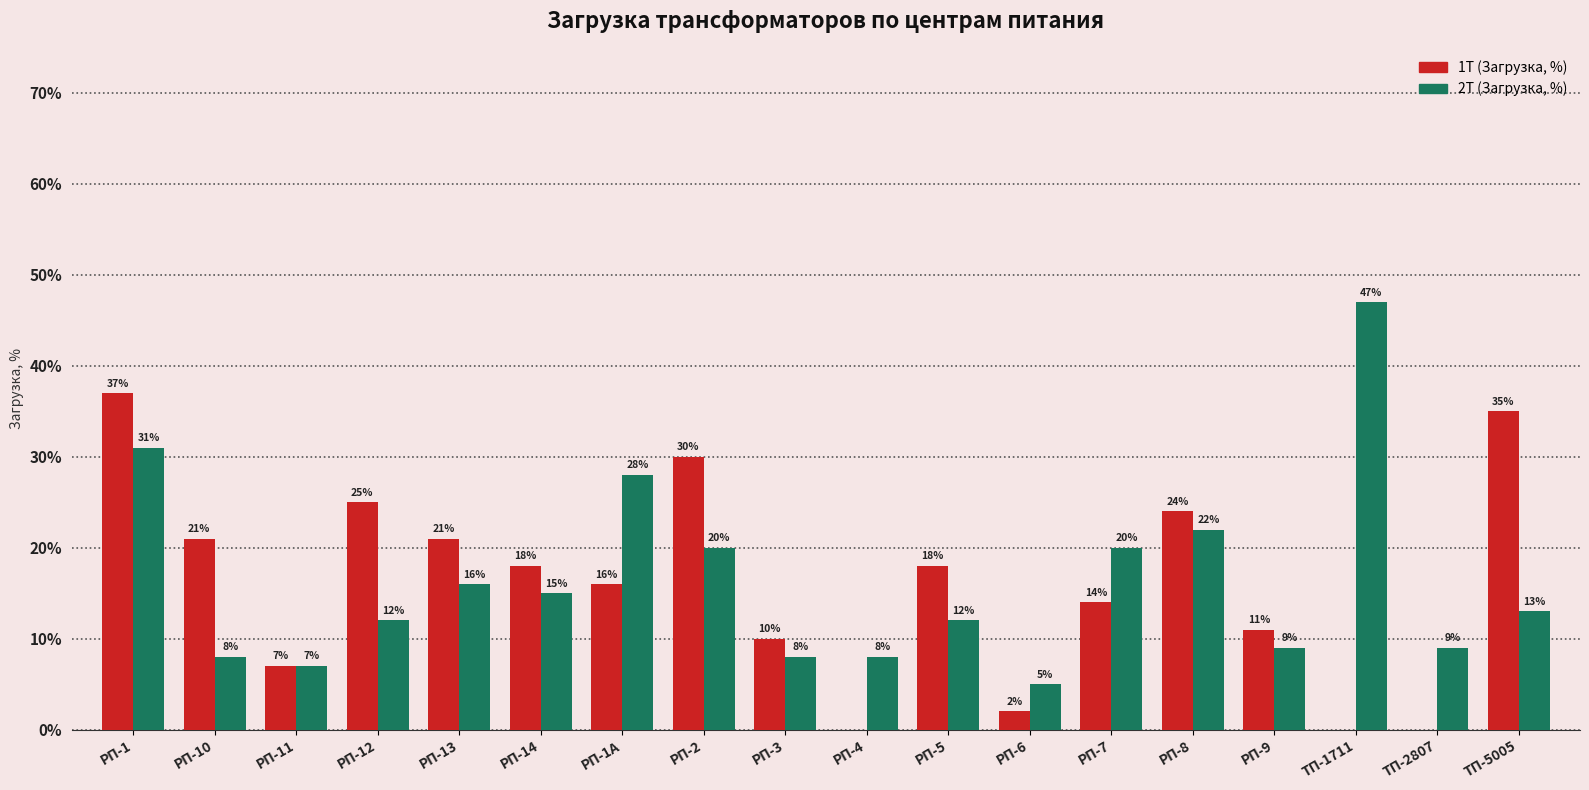

Reading left to right, list all the values displayed in this chart.

1Т (Загрузка, %): РП-1=37	РП-10=21	РП-11=7	РП-12=25	РП-13=21	РП-14=18	РП-1А=16	РП-2=30	РП-3=10	РП-4=0	РП-5=18	РП-6=2	РП-7=14	РП-8=24	РП-9=11	ТП-1711=0	ТП-2807=0	ТП-5005=35
2Т (Загрузка, %): РП-1=31	РП-10=8	РП-11=7	РП-12=12	РП-13=16	РП-14=15	РП-1А=28	РП-2=20	РП-3=8	РП-4=8	РП-5=12	РП-6=5	РП-7=20	РП-8=22	РП-9=9	ТП-1711=47	ТП-2807=9	ТП-5005=13